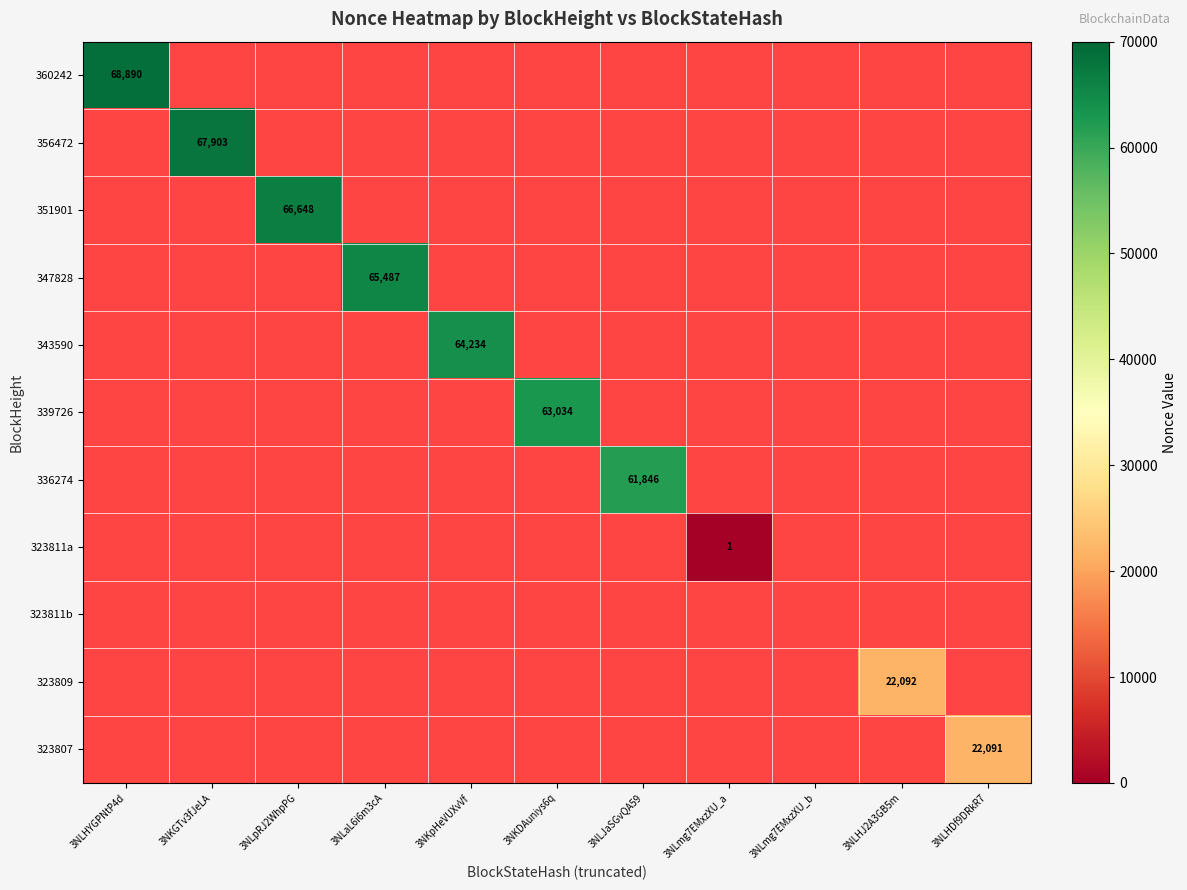

Which series has the largest total across all categories?

360242